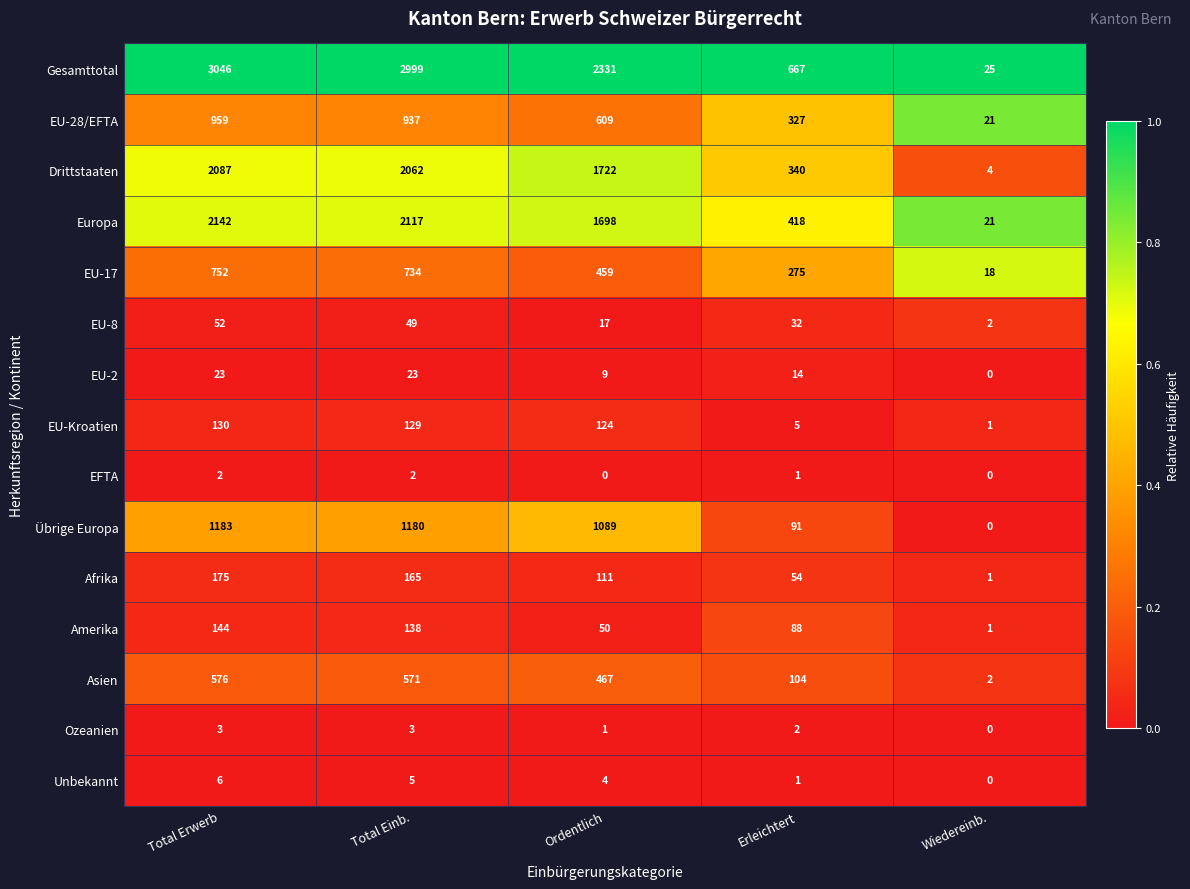

Is it true that Asien equals 571 at Total Einb.?

True